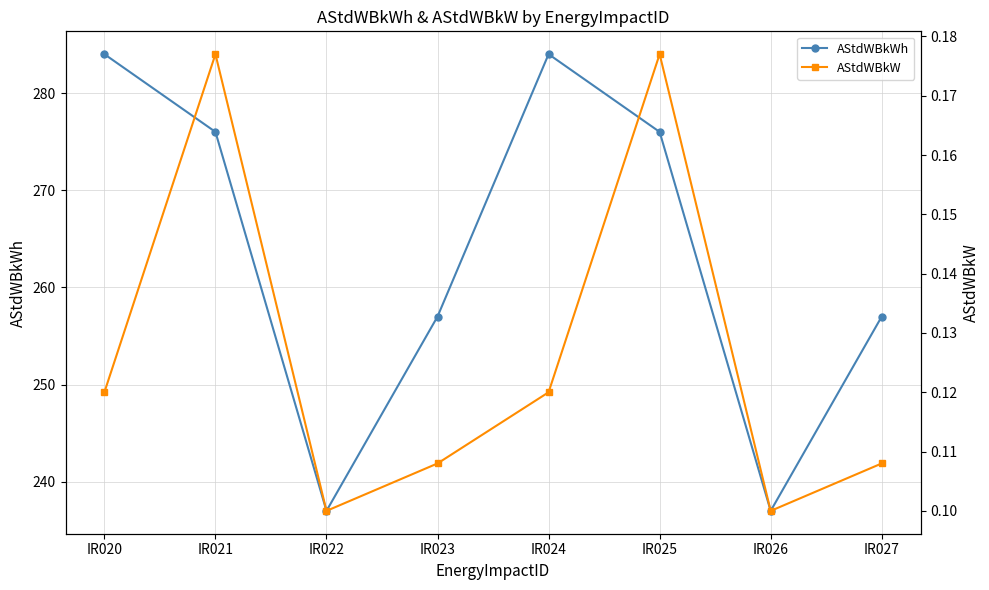

Reading left to right, transcribe all the data shown in this chart.

AStdWBkWh: IR020=284.0	IR021=276.0	IR022=237.0	IR023=257.0	IR024=284.0	IR025=276.0	IR026=237.0	IR027=257.0
AStdWBkW: IR020=0.1	IR021=0.2	IR022=0.1	IR023=0.1	IR024=0.1	IR025=0.2	IR026=0.1	IR027=0.1